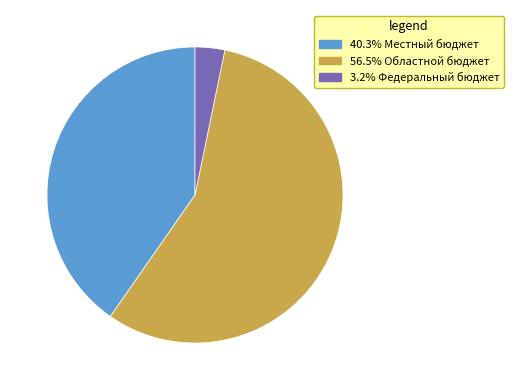

Is there a majority slice in this chart?

Yes